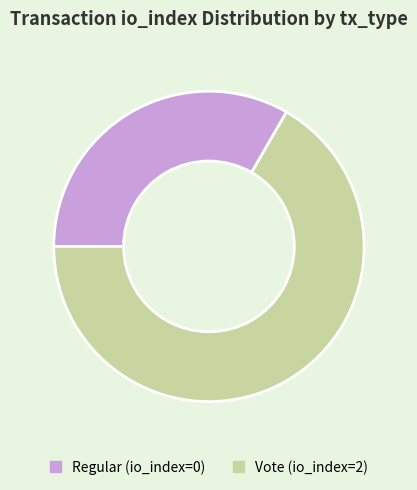

How many slices are in this pie chart?

2